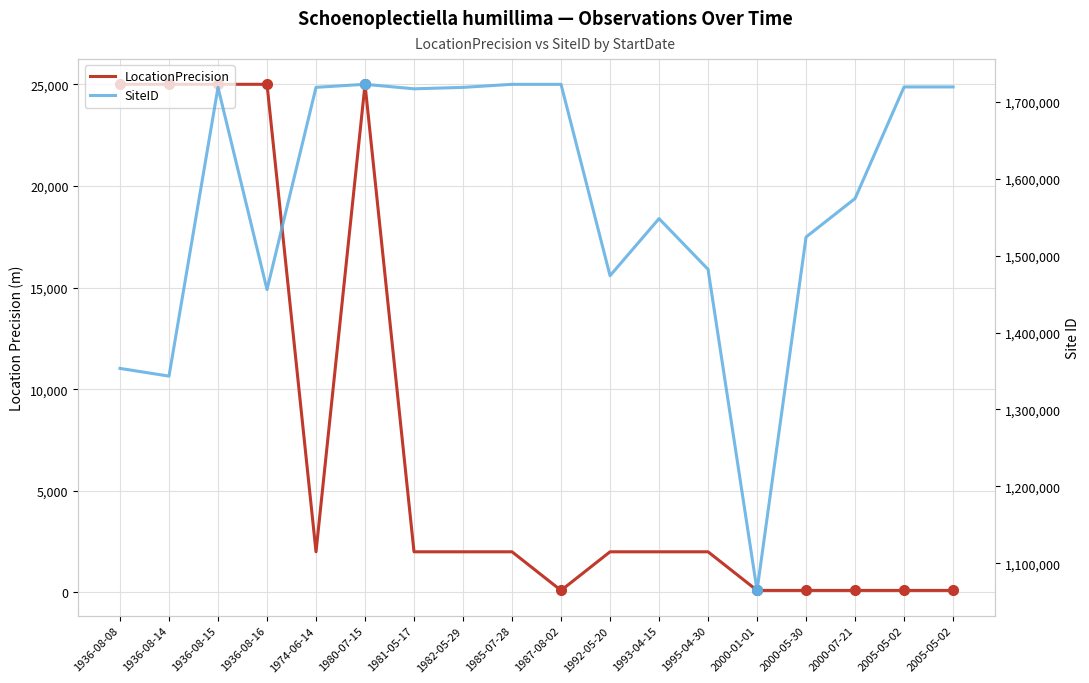

How many series are shown in this chart?

2